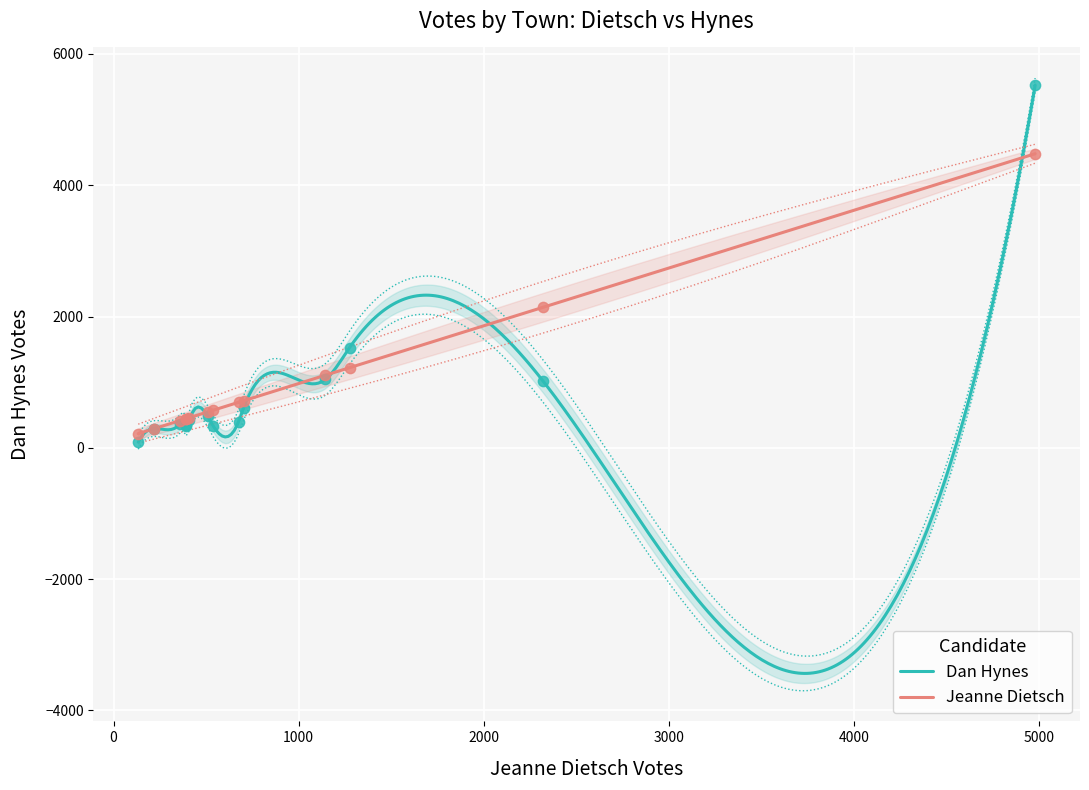

What is the highest value of the Jeanne Dietsch series?

4480.6